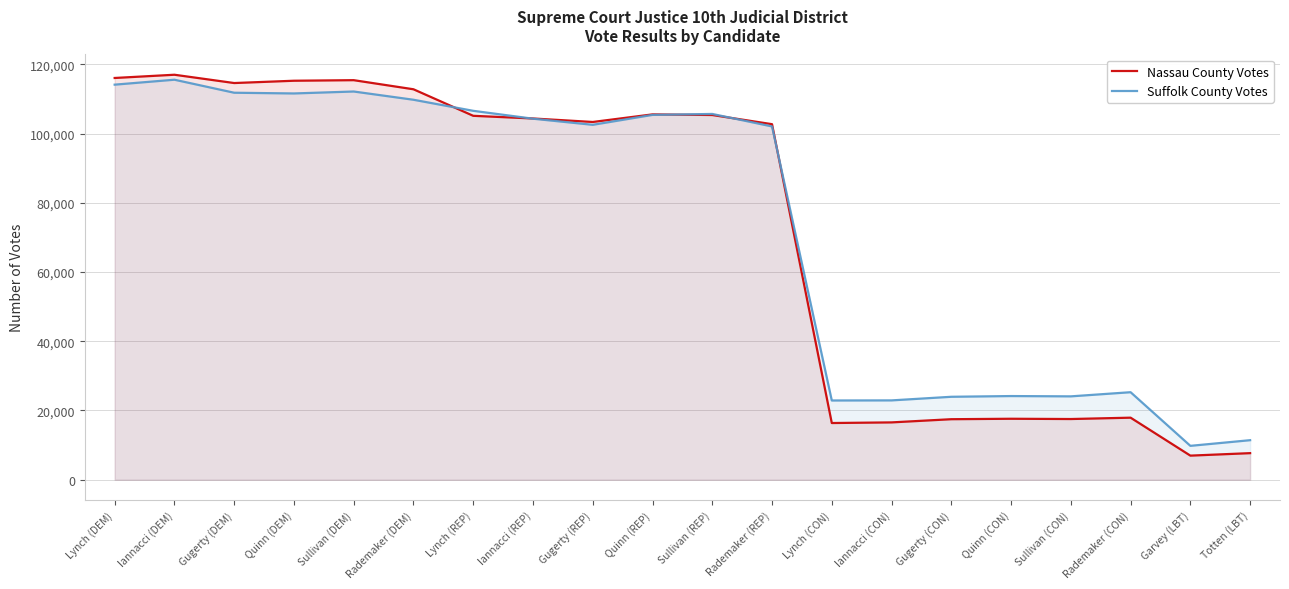

Does the chart have visible grid lines?

Yes